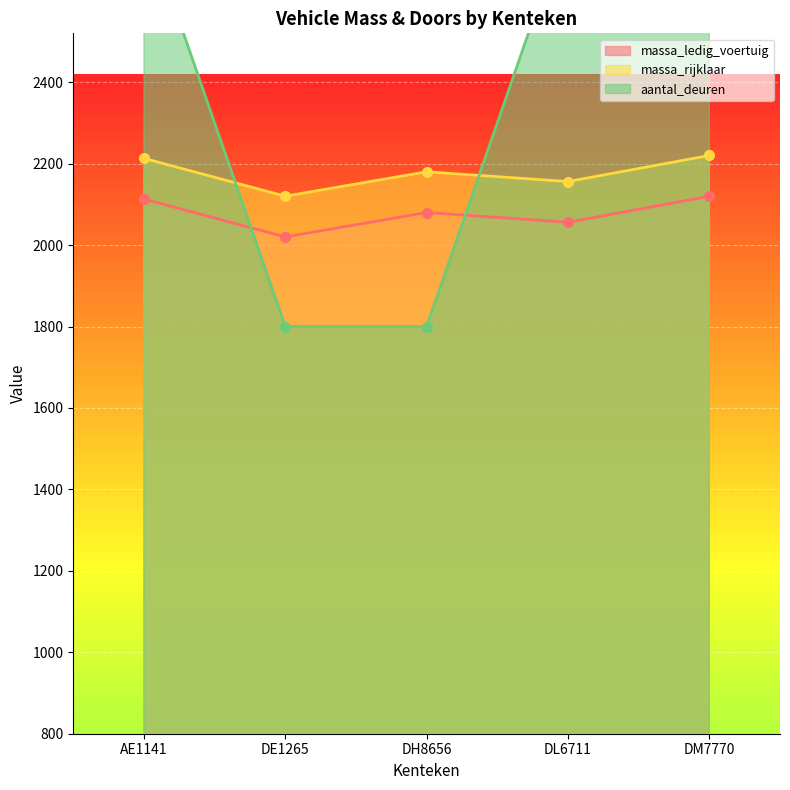

Reading left to right, what are all the values shown in this chart?

massa_ledig_voertuig: 2113	2020	2080	2056	2120
massa_rijklaar: 2213	2120	2180	2156	2220
aantal_deuren: 2800	1800	1800	2800	2800